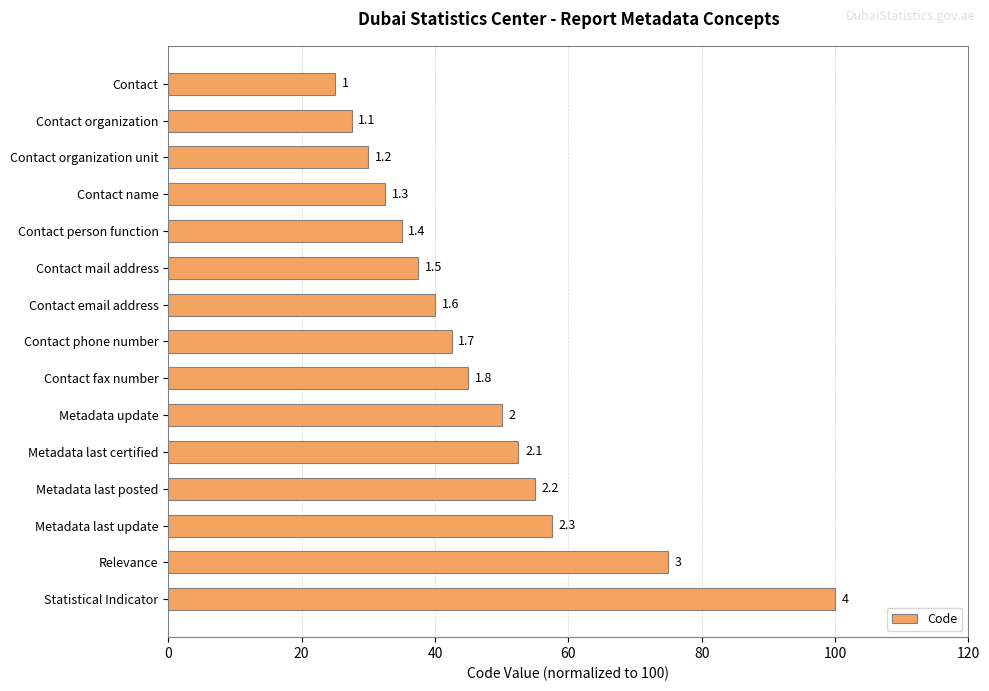

What is the sum of all values?

705.0